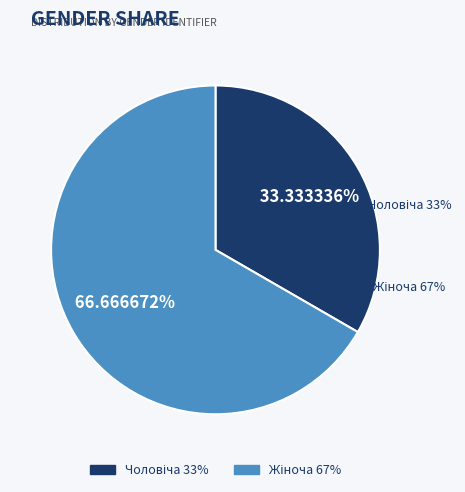

How much of the chart is everything except Чоловіча?

66.7%